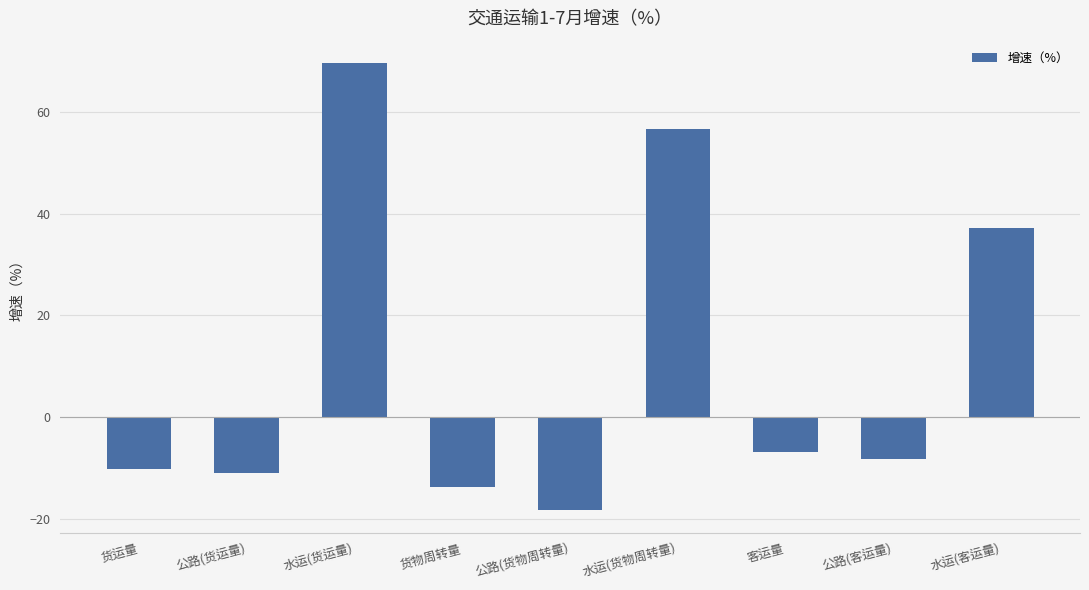

What is the greatest value displayed?

69.6